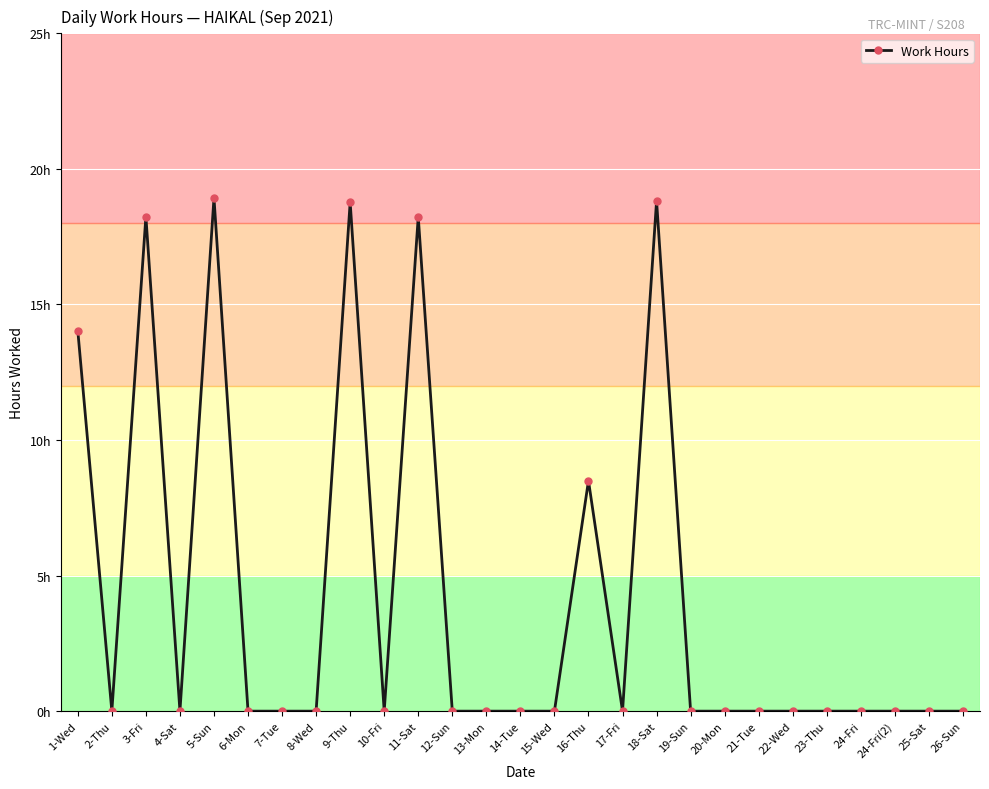

At which category does the data reach its first local valley?

2-Thu